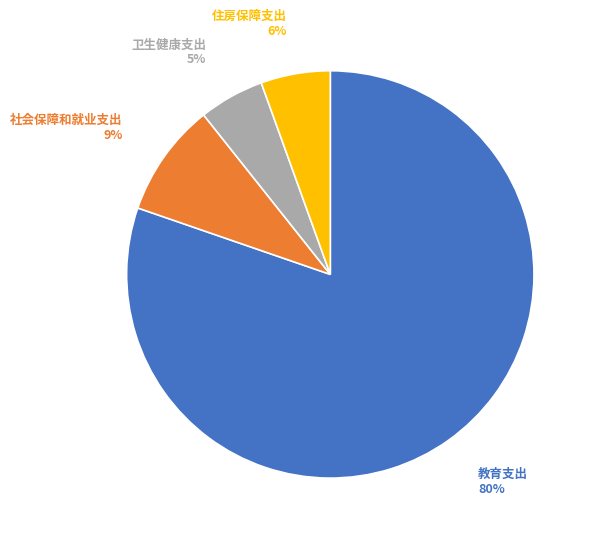

Is there a majority slice in this chart?

Yes